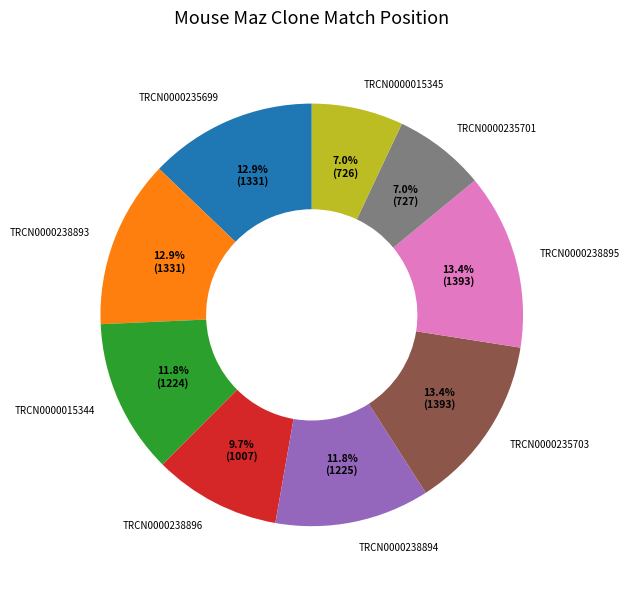

Does any single category account for the majority?

No